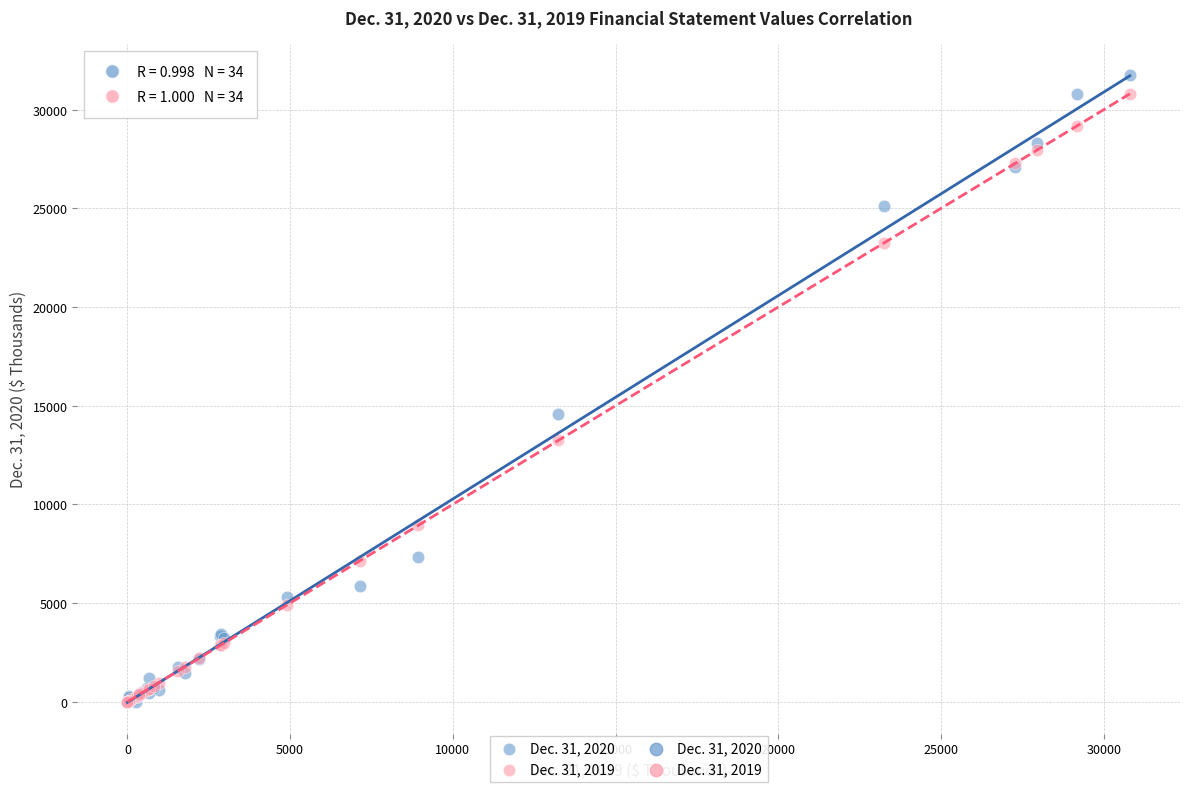

Across all series, what Y value is closest to 15872?

14603.0